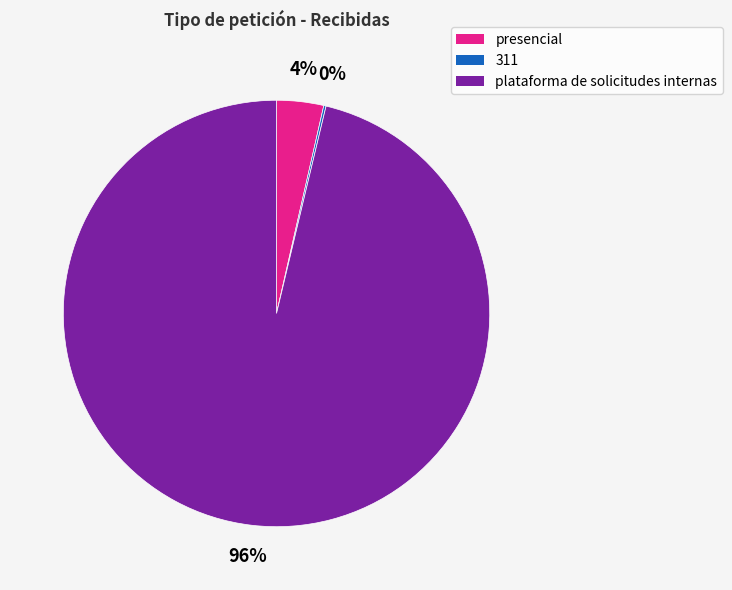

To the nearest percent, what is the average slice percentage?

33%